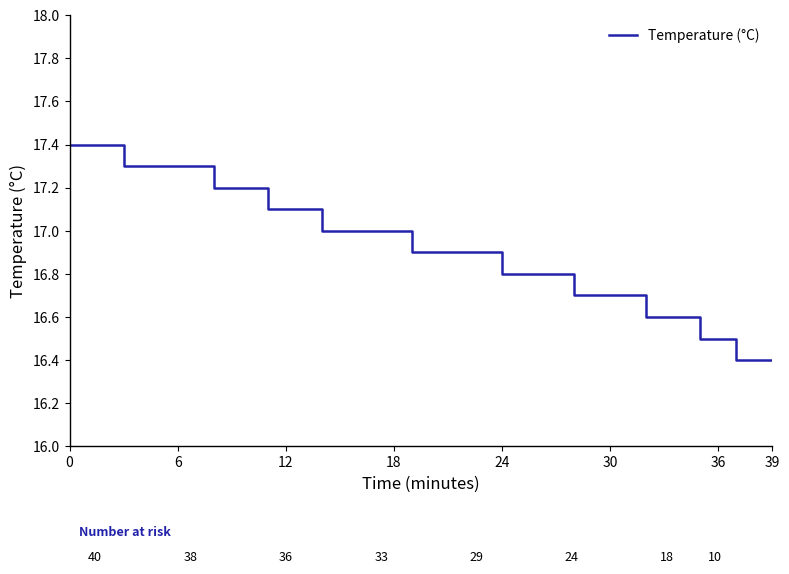

What is the difference between the maximum and minimum values?

1.0